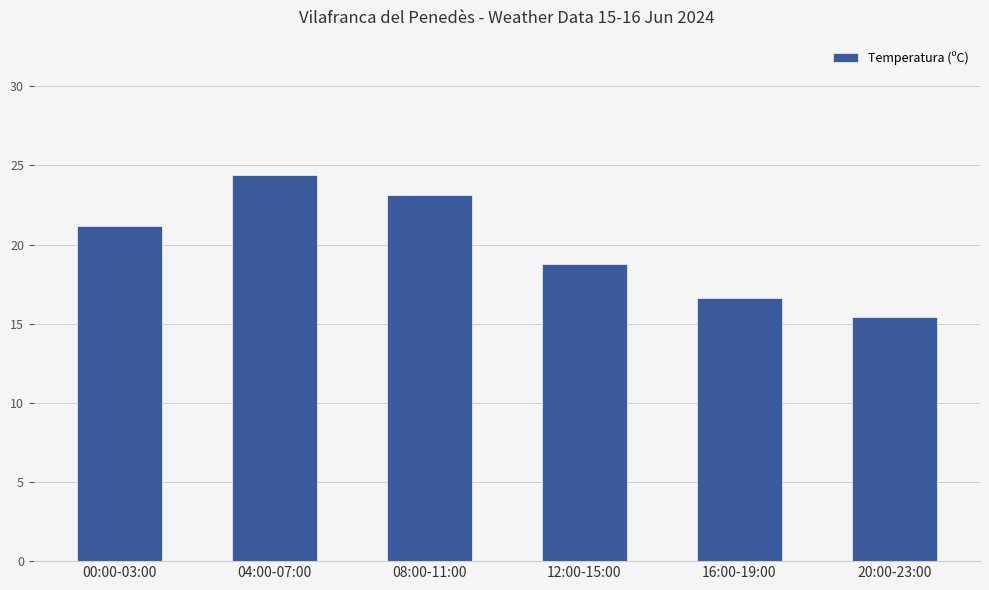

At which category does the chart reach its minimum across all series?

20:00-23:00